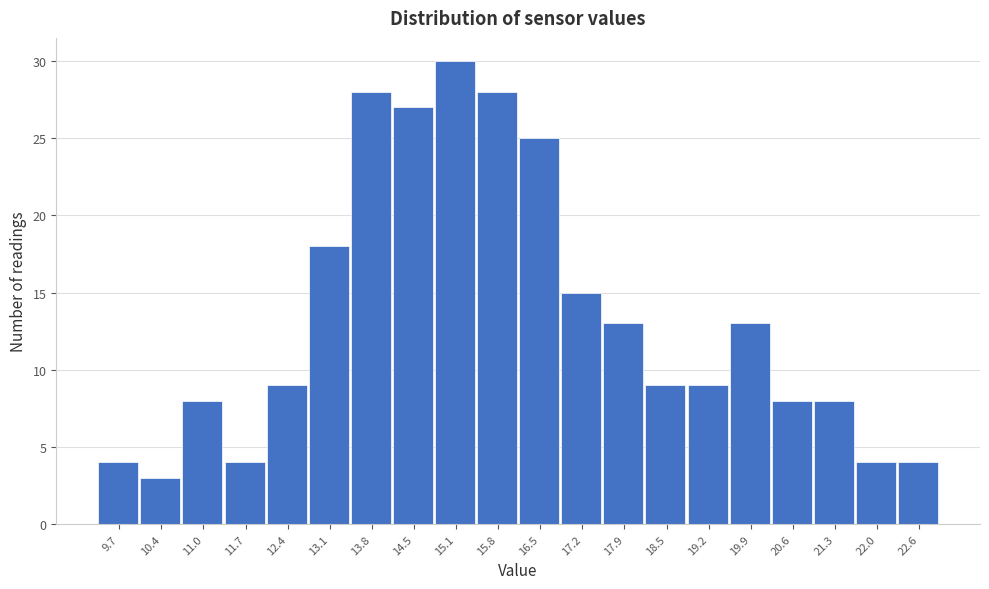

Reading left to right, what are all the values shown in this chart?

4	3	8	4	9	18	28	27	30	28	25	15	13	9	9	13	8	8	4	4